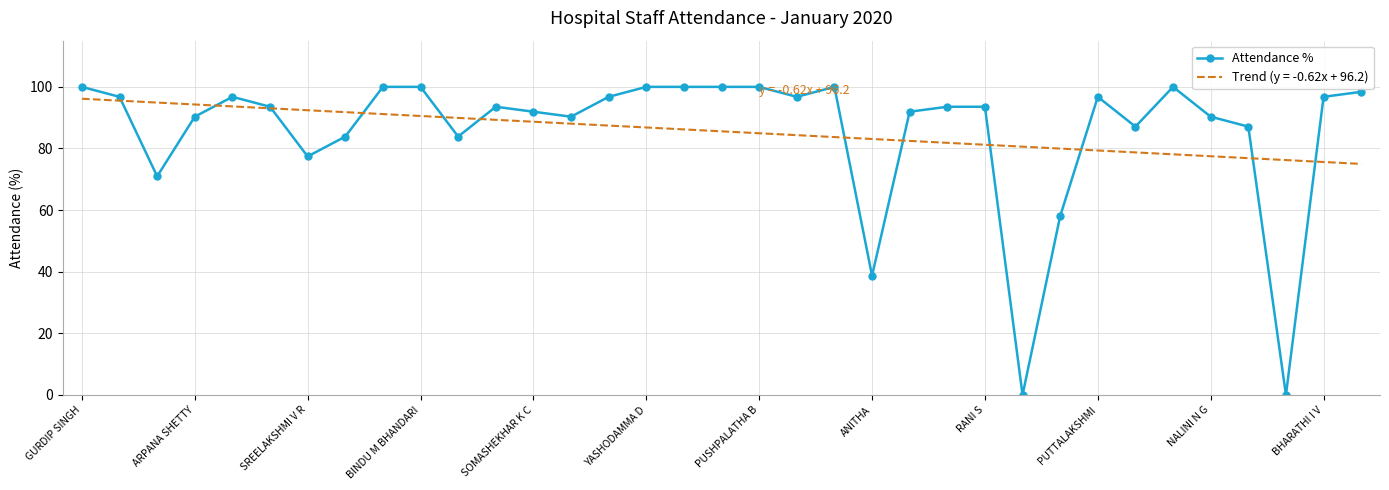

How many interior local peaks (higher than both neighbors) does the data have?

5